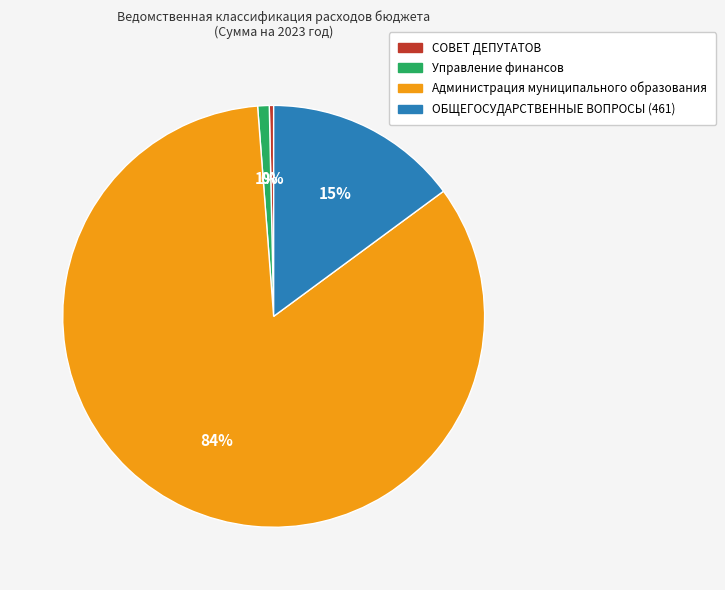

What is the ratio of the value at Управление финансов to the value at ОБЩЕГОСУДАРСТВЕННЫЕ ВОПРОСЫ (461)?

0.1